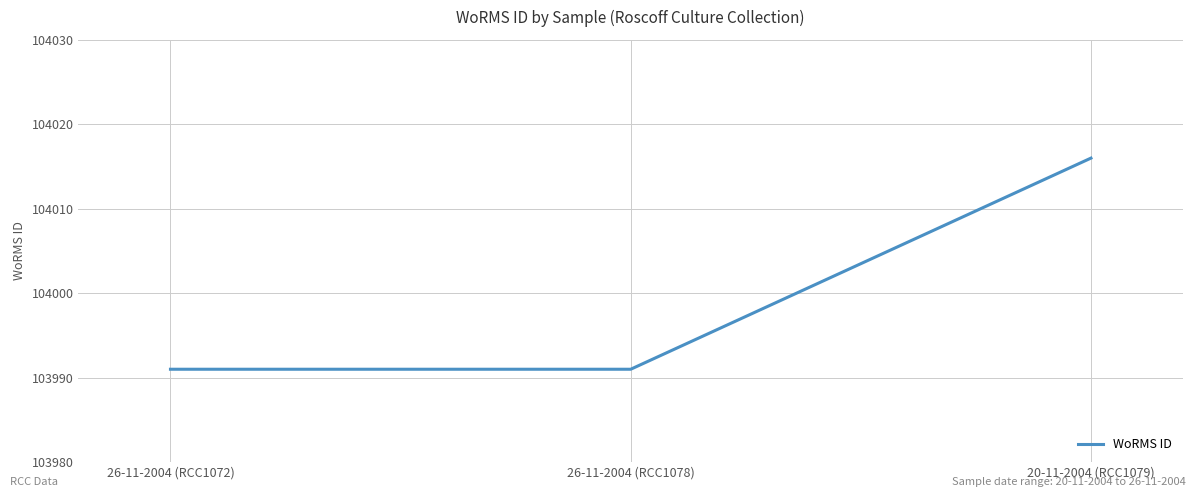

What is the difference between the maximum and minimum values?

25